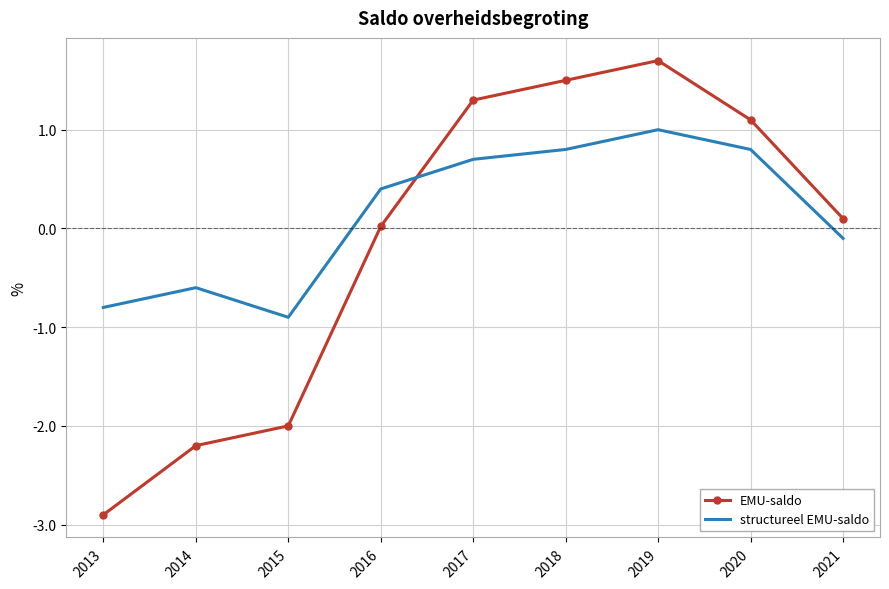

What is the difference between the structureel EMU-saldo values at 2013 and 2017?

1.5